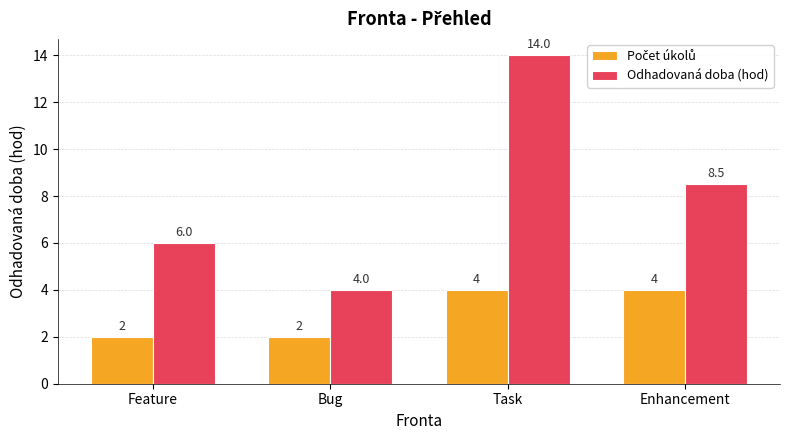

At how many categories does at least one series exceed 12?

1